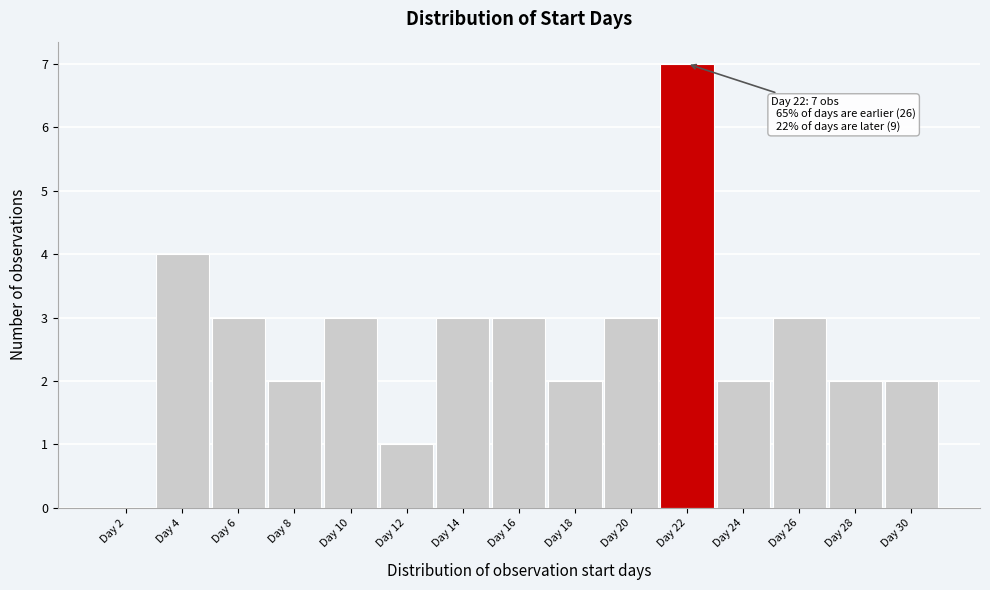

Over which range of the x-axis is the bar tallest?

21 to 23